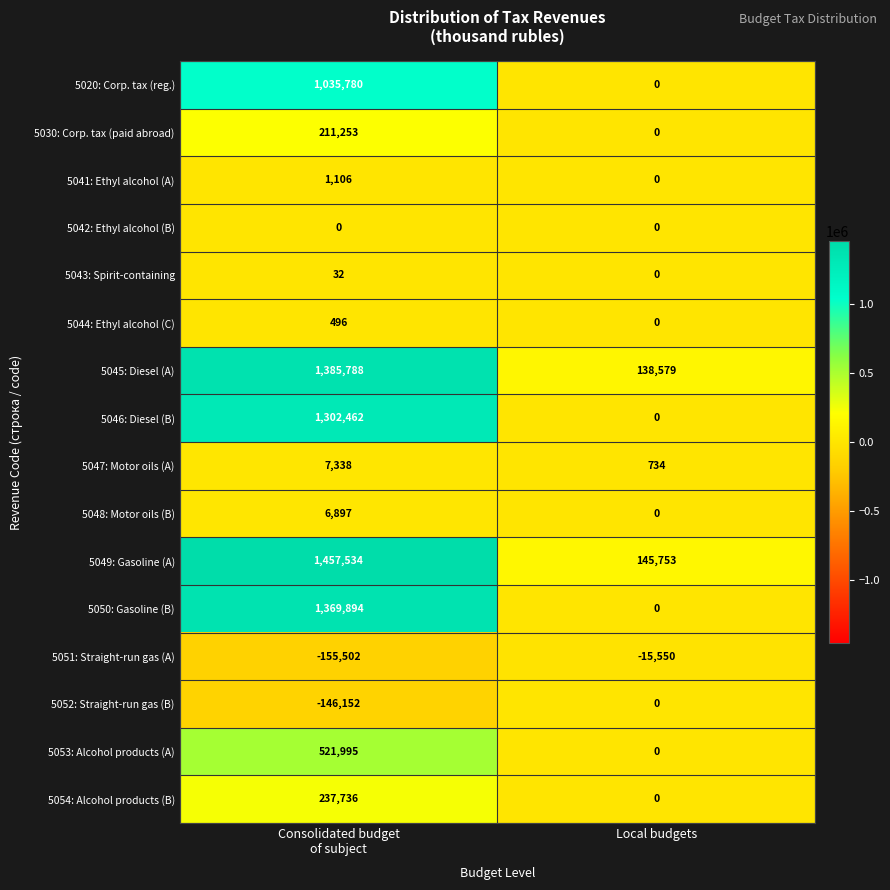

What is the smallest value displayed?

-155502